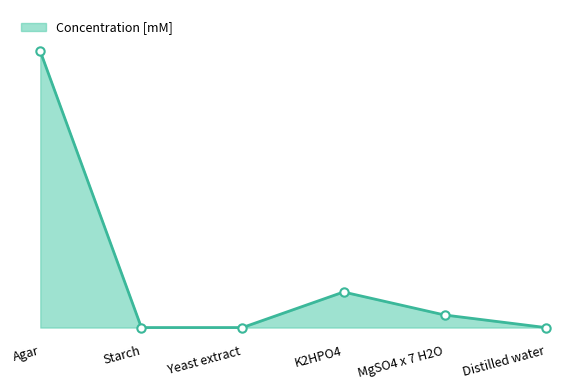

True or false: the data shows 0.0 at Starch.

True